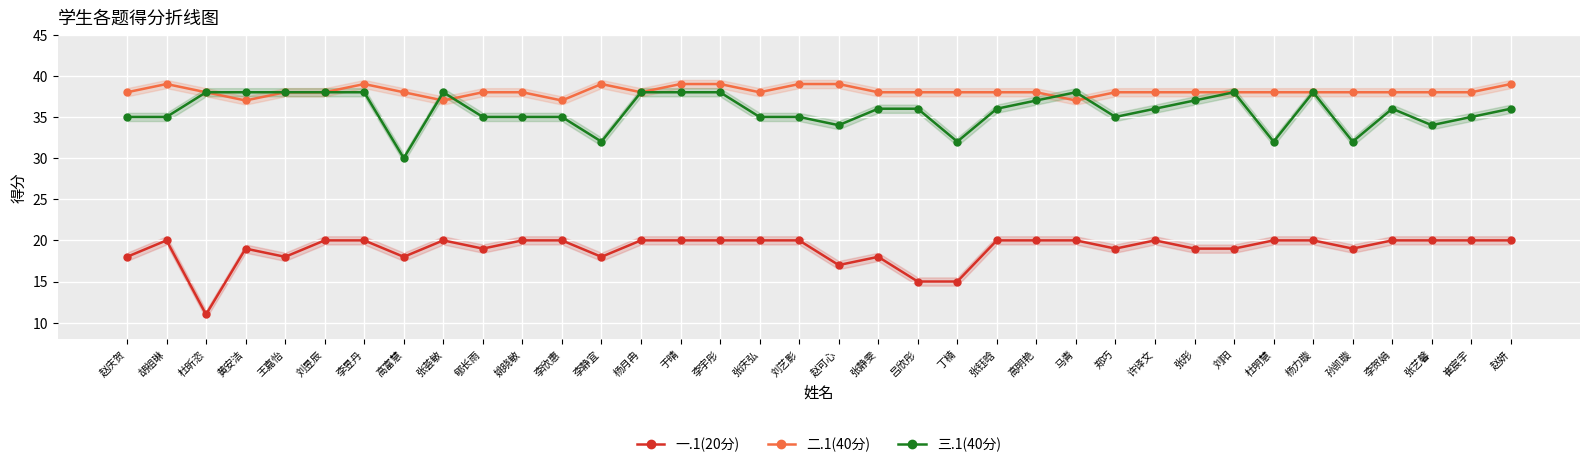

What is the difference between the maximum and second lowest values in the 二.1(40分) series?

2